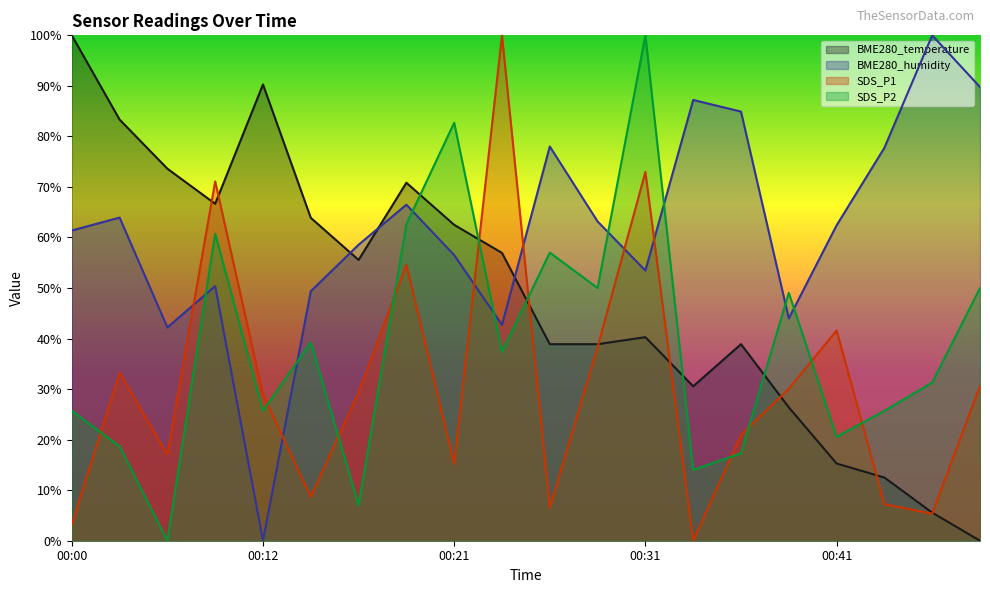

True or false: SDS_P2 has a value of 57.0 at 00:26.

True